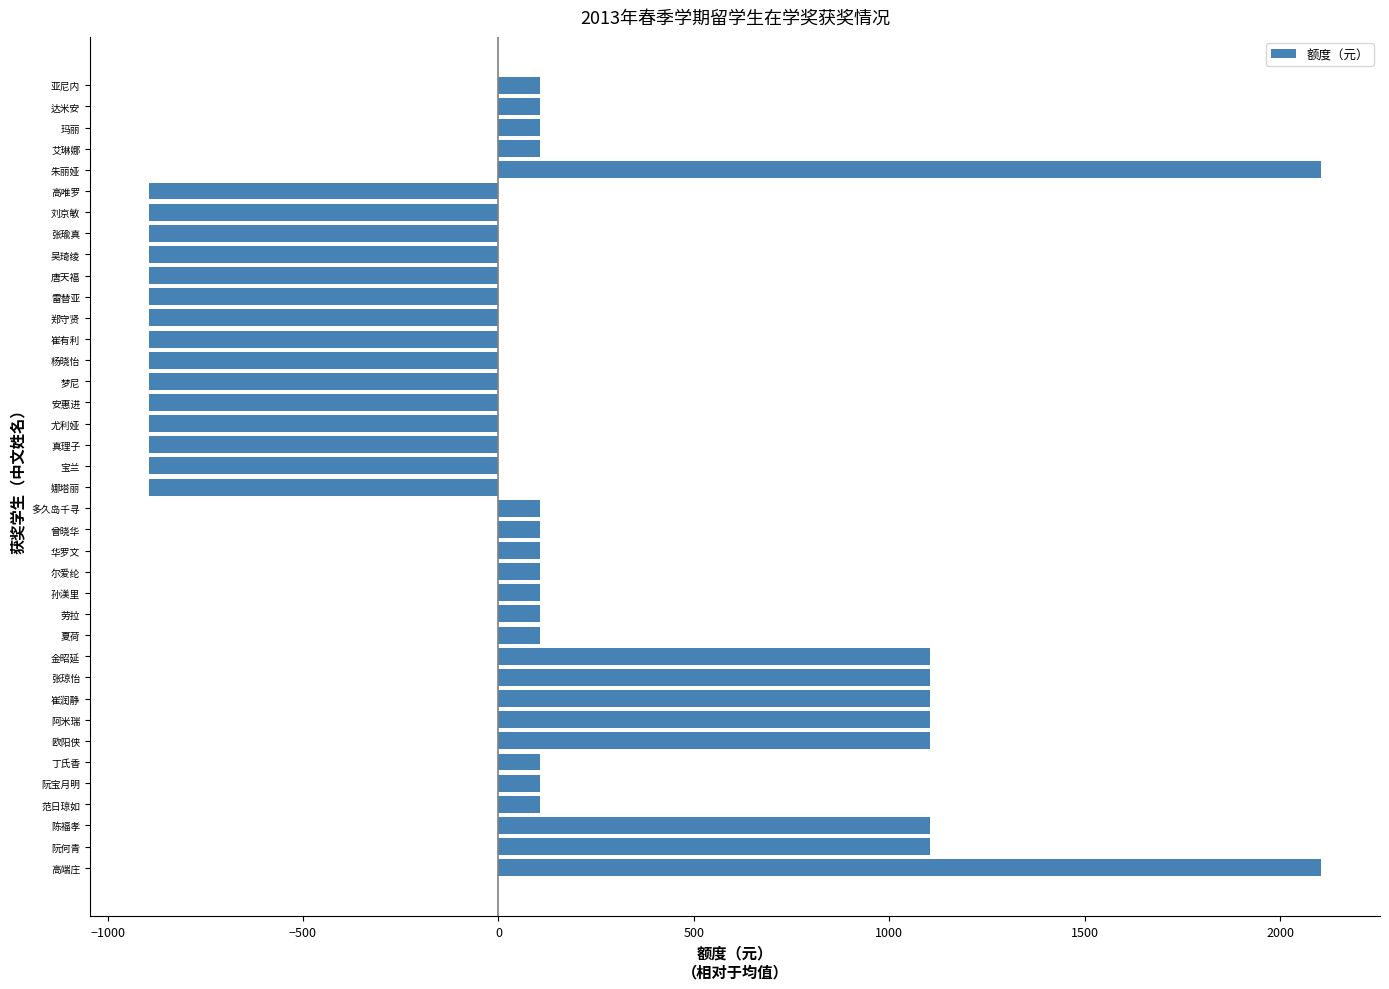

What is the smallest value displayed?

-894.7